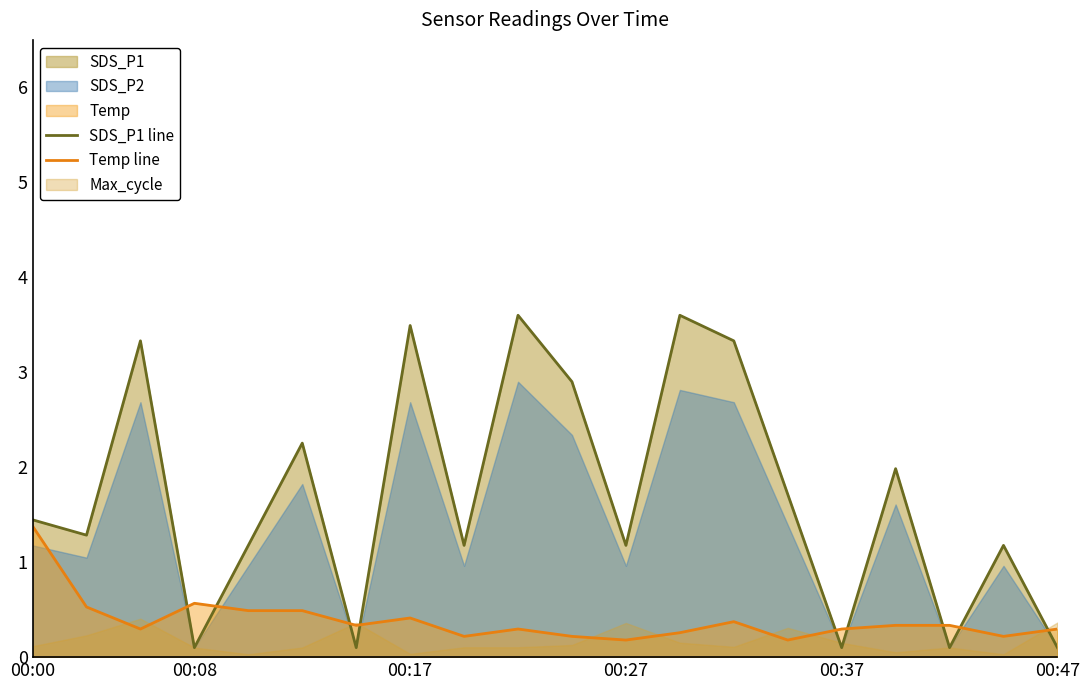

Count the number of categories in the chart.

20